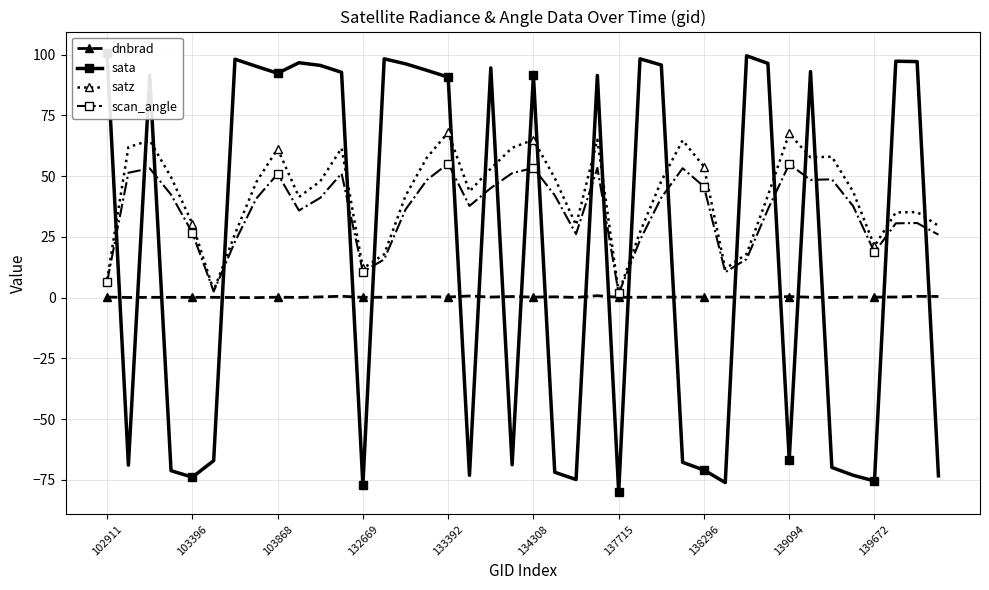

True or false: dnbrad has more than 0 points higher than both neighbors.

True